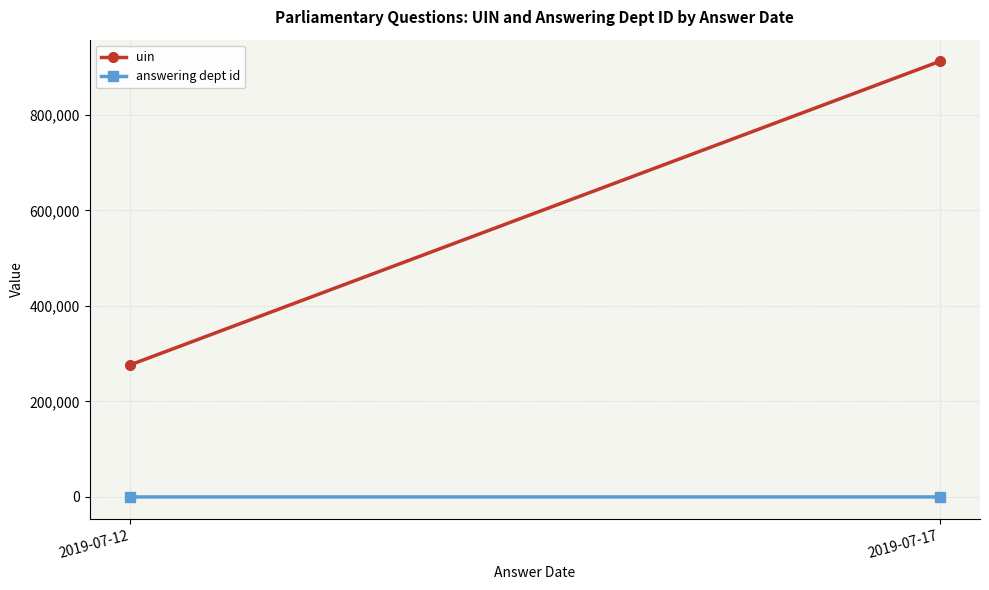

Which category has the highest value across all series?

2019-07-17